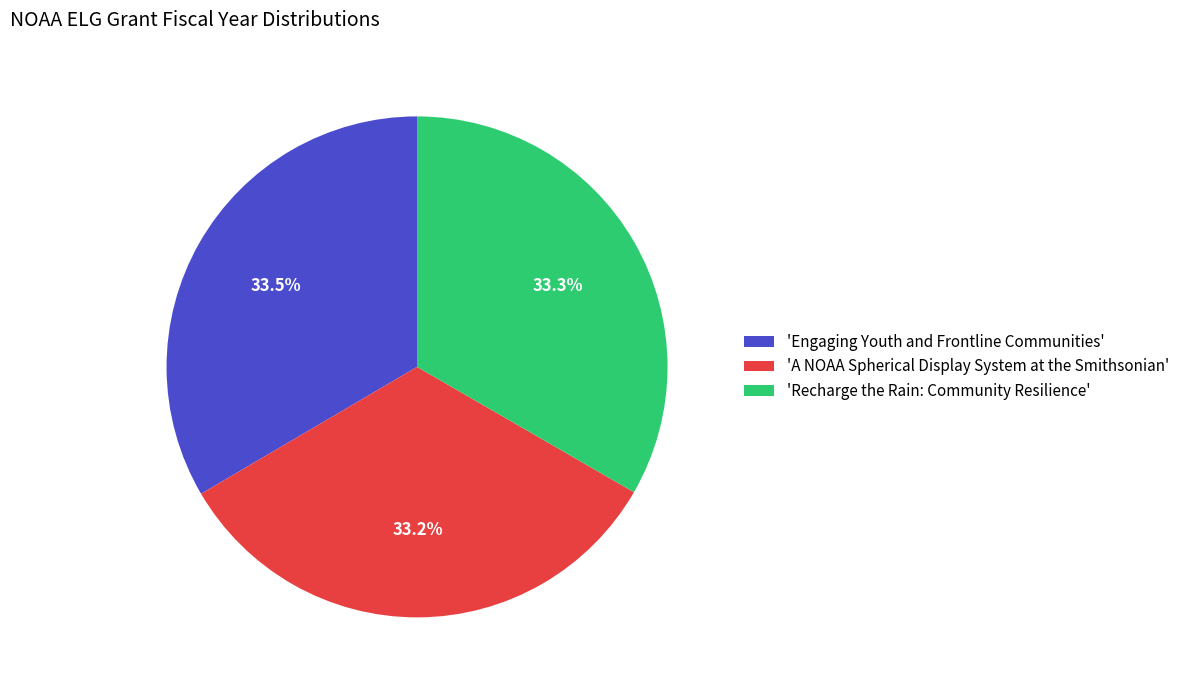

How many segments does this pie chart have?

3